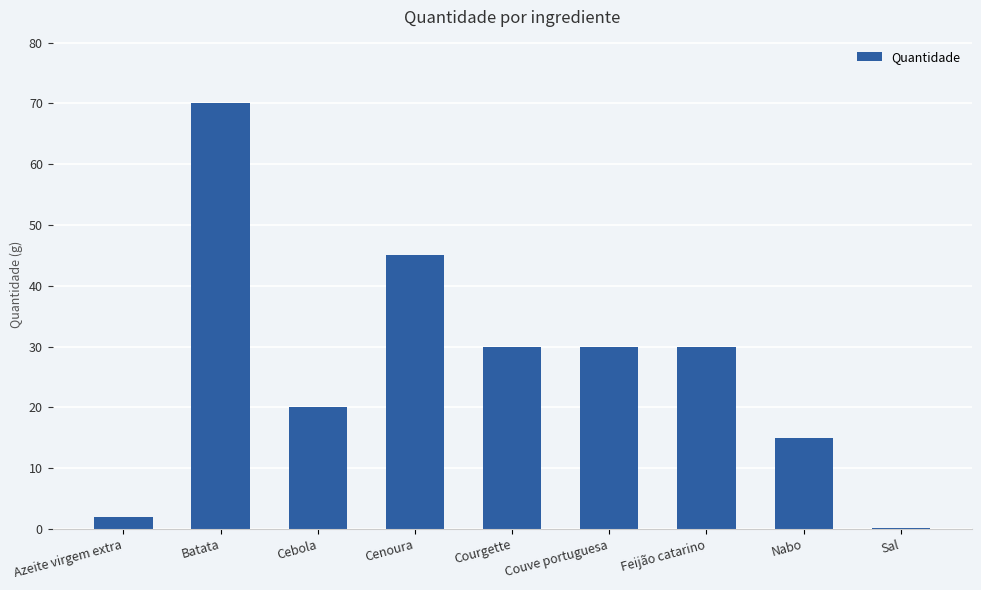

How many series are shown in this chart?

1